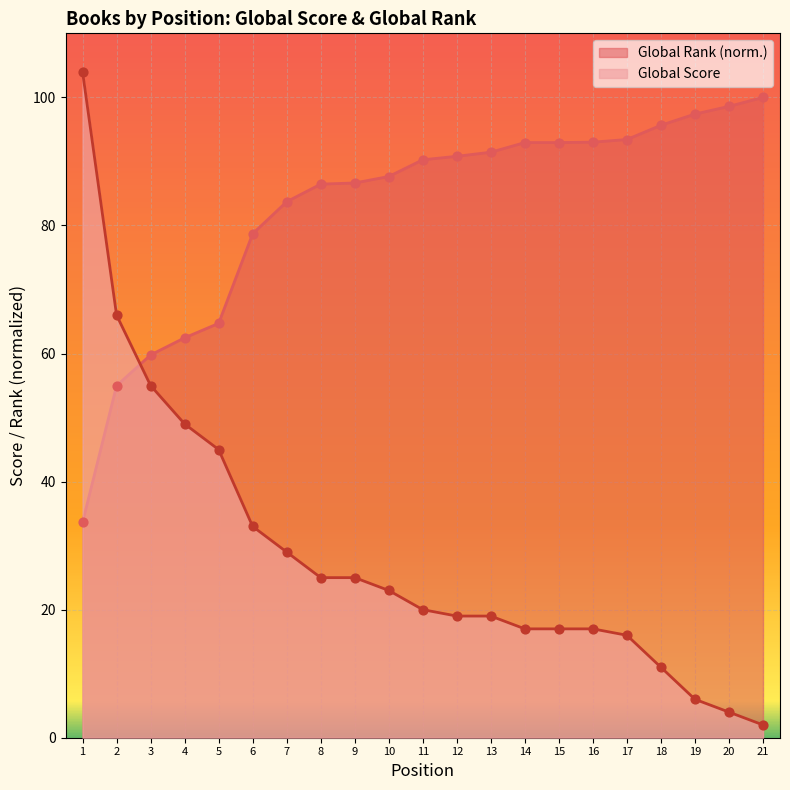

Which series reaches the maximum Y coordinate?

Global Score